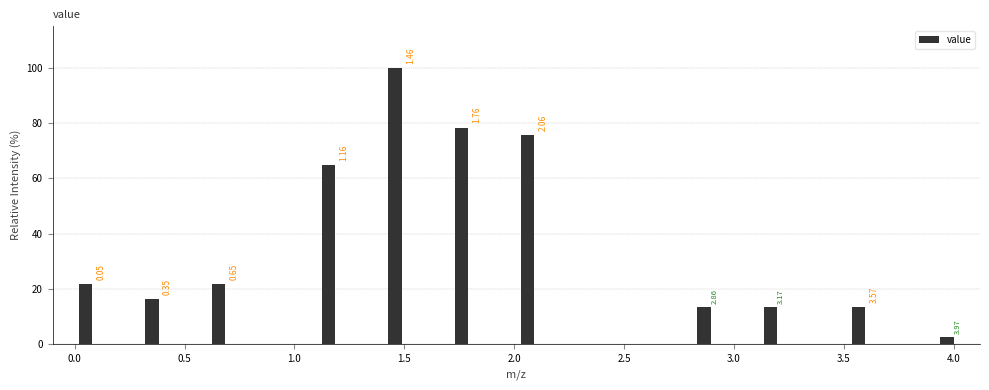

Read against the x-axis, roughly where is the centre of the tallest bar?

1.45